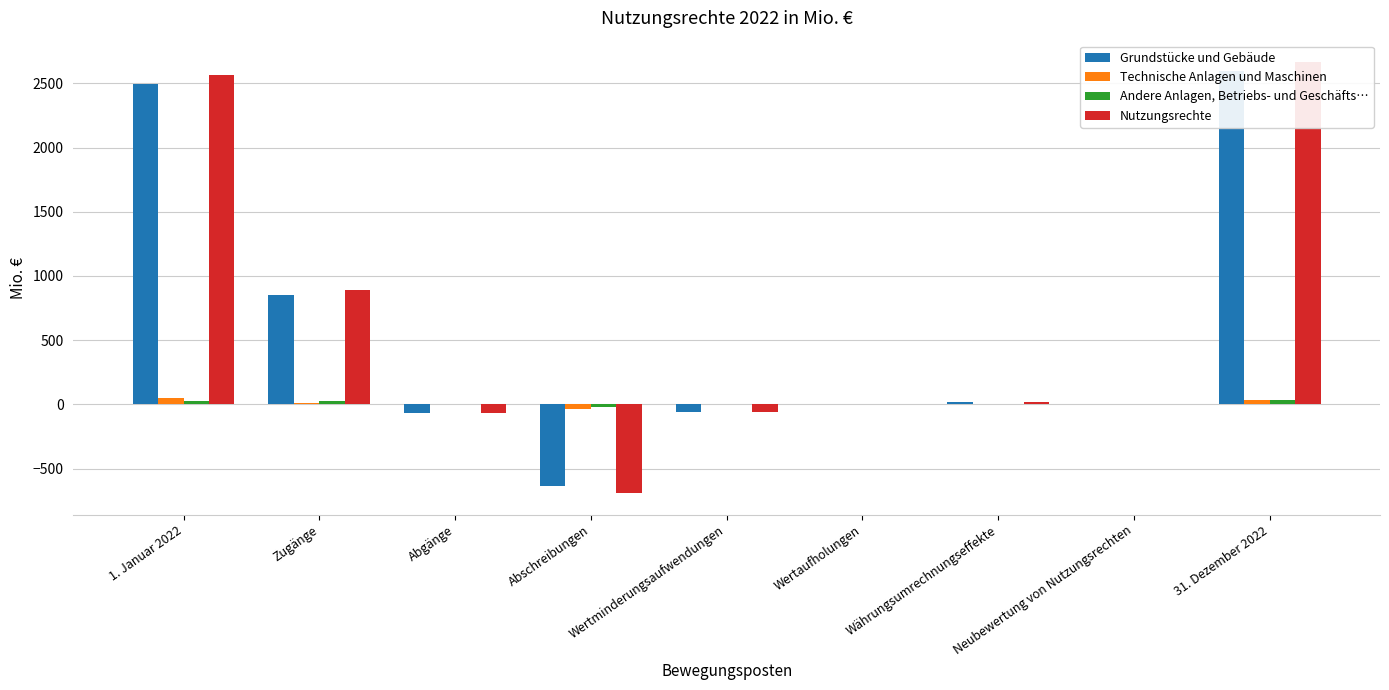

List the series in order of their peak value, lowest first.

Andere Anlagen, Betriebs- und Geschäfts…, Technische Anlagen und Maschinen, Grundstücke und Gebäude, Nutzungsrechte